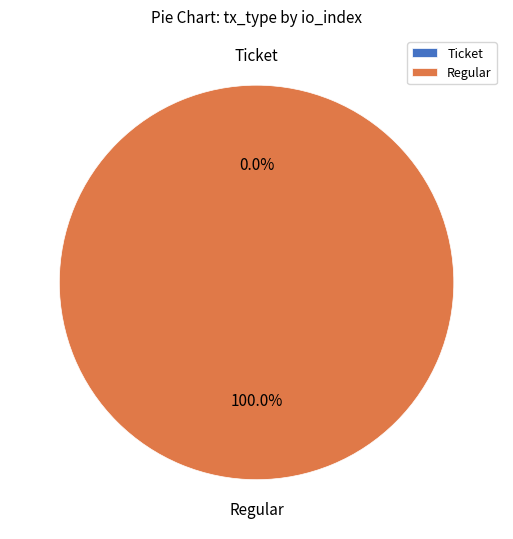

Combined, what portion of the pie is Regular and Ticket?

100.0%